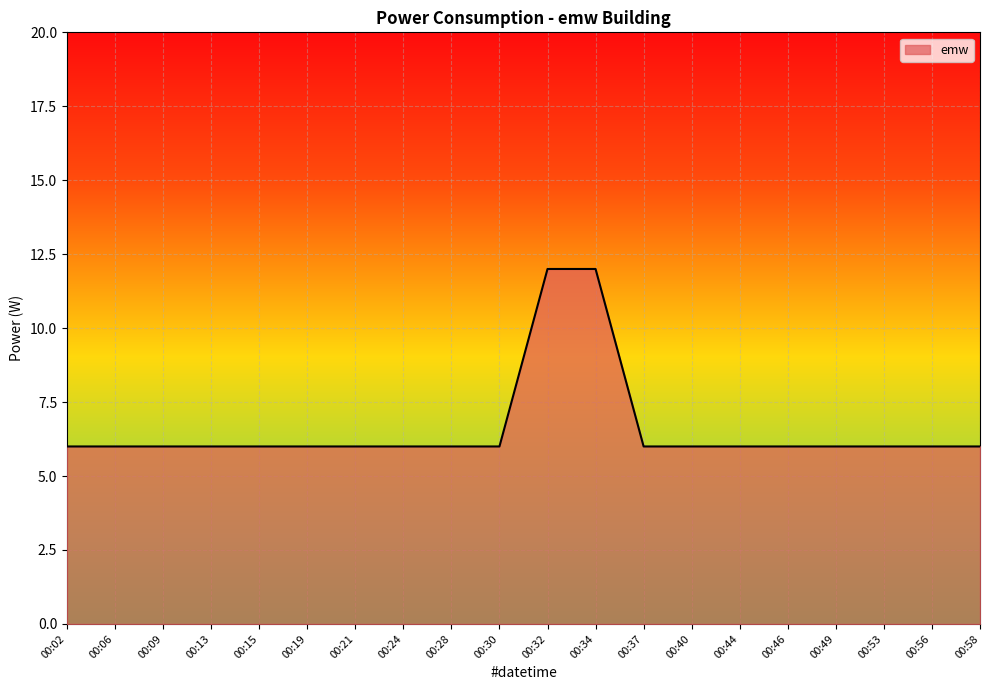

Approximately how many times larger is the value at 00:13 compared to 00:56?

1.0